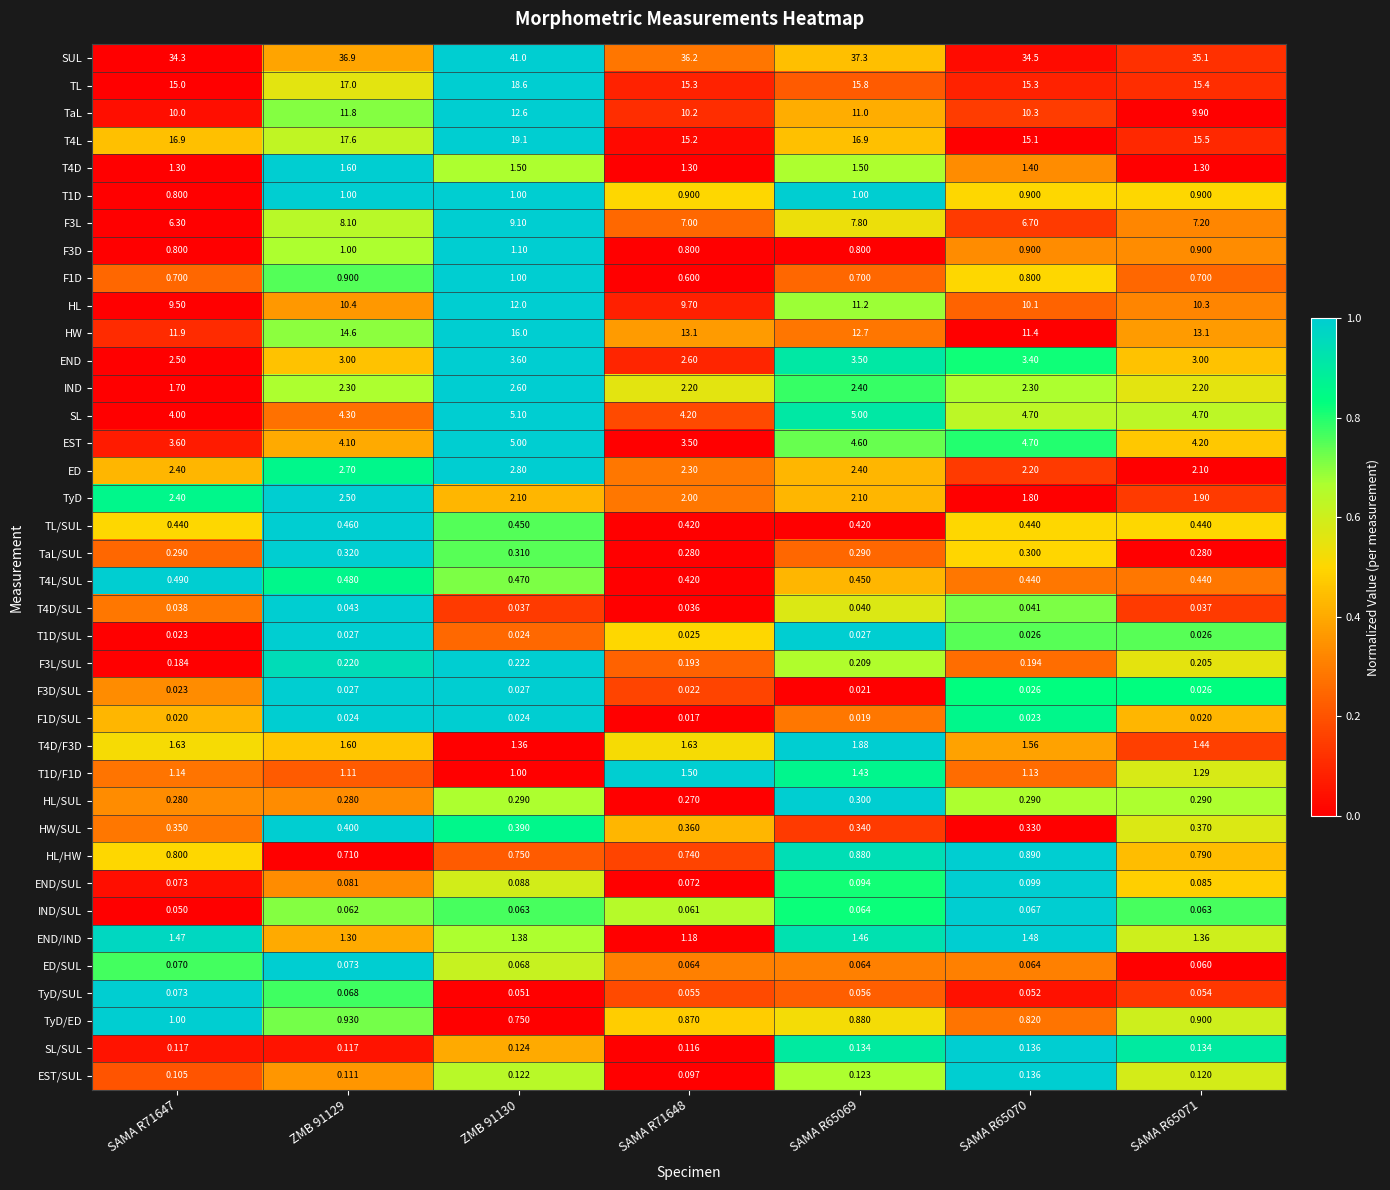

Is the value of END/SUL at SAMA R65070 greater than the value of TaL at SAMA R65071?

No